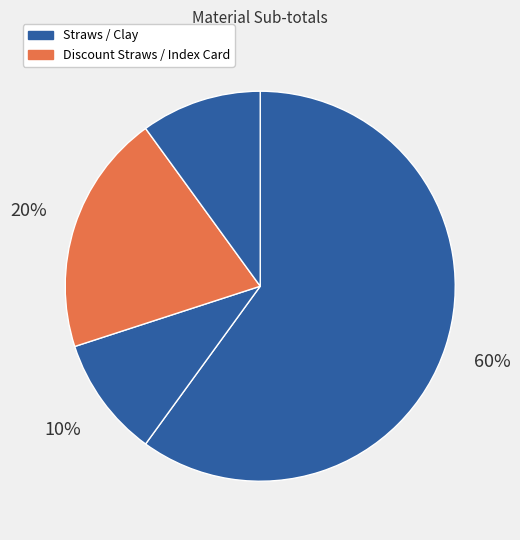

What is the largest slice in the pie chart?

Straws